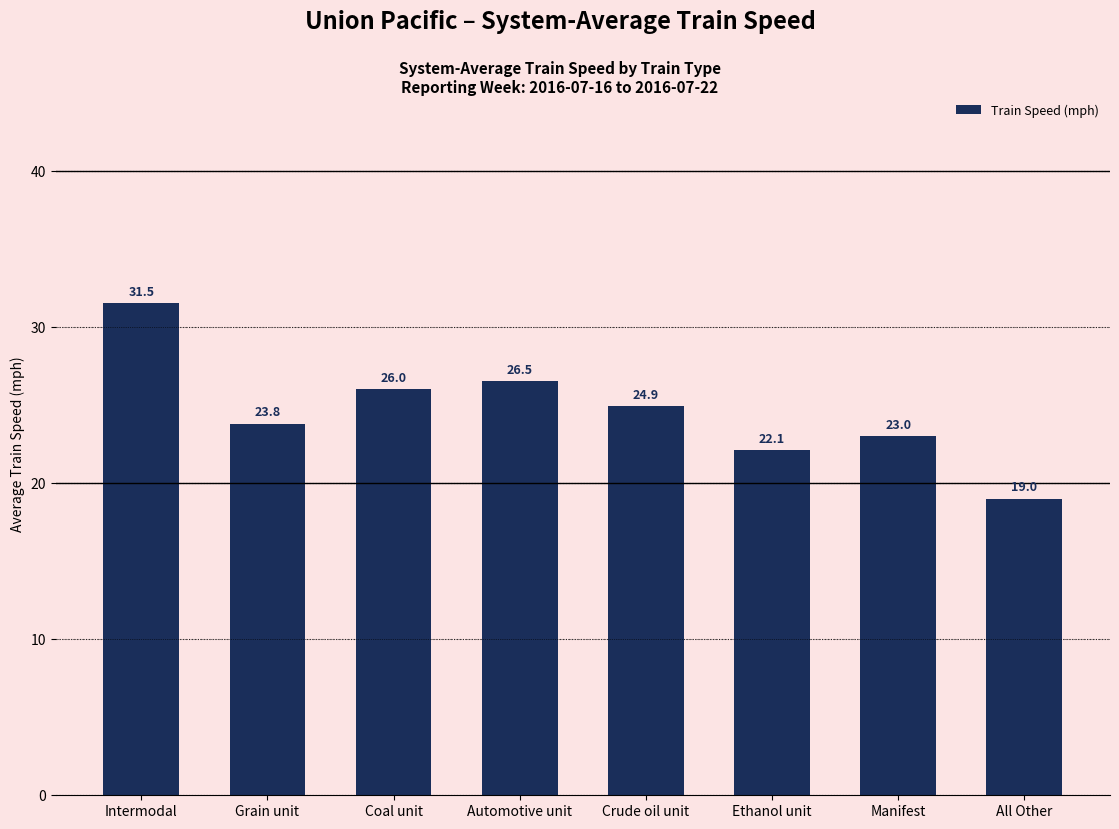

True or false: the data shows 26.9 at All Other.

False